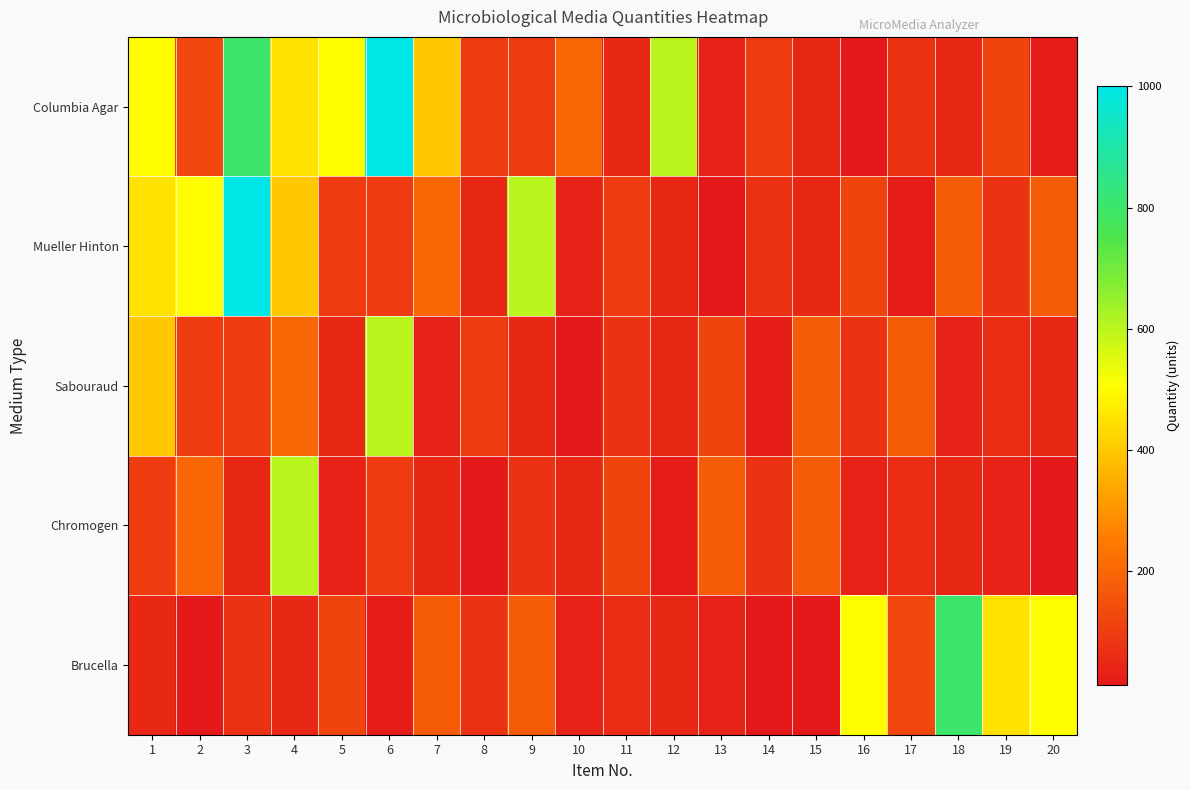

Reading left to right, list all the values displayed in this chart.

Columbia Agar: 1=500	2=125	3=800	4=450	5=500	6=1000	7=400	8=100	9=100	10=200	11=50	12=600	13=36	14=100	15=50	16=13	17=75	18=50	19=120	20=20
Mueller Hinton: 1=450	2=500	3=1000	4=400	5=100	6=100	7=200	8=50	9=600	10=36	11=100	12=50	13=13	14=75	15=50	16=120	17=20	18=175	19=75	20=175
Sabouraud: 1=400	2=100	3=100	4=200	5=50	6=600	7=36	8=100	9=50	10=13	11=75	12=50	13=120	14=20	15=175	16=75	17=175	18=36	19=60	20=50
Chromogen: 1=100	2=200	3=50	4=600	5=36	6=100	7=50	8=13	9=75	10=50	11=120	12=20	13=175	14=75	15=175	16=36	17=60	18=50	19=36	20=12
Brucella: 1=50	2=13	3=75	4=50	5=120	6=20	7=175	8=75	9=175	10=36	11=60	12=50	13=36	14=12	15=12	16=500	17=125	18=800	19=450	20=500